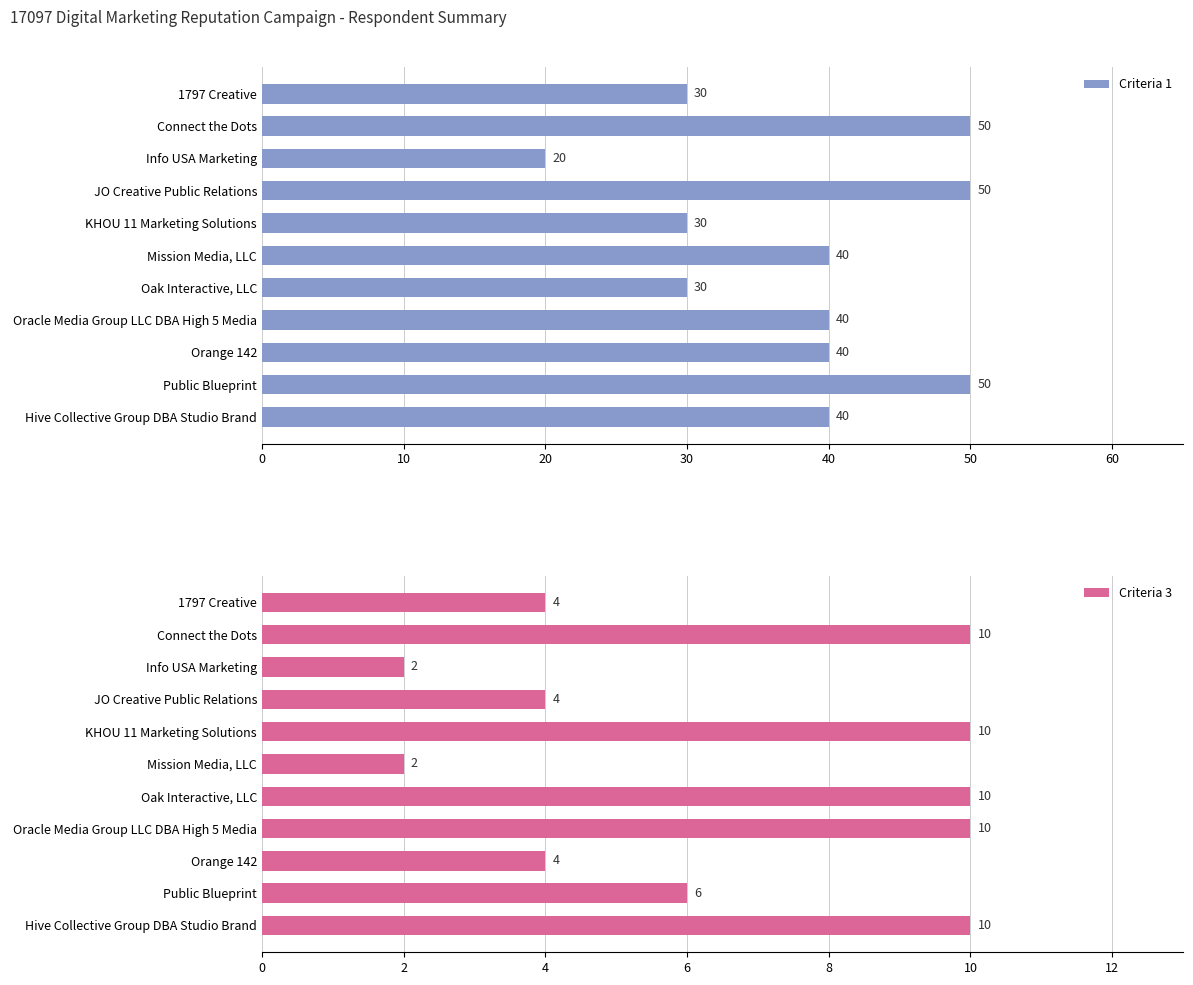

The Criteria 3 series shows 10 at Oak Interactive, LLC. True or false?

True